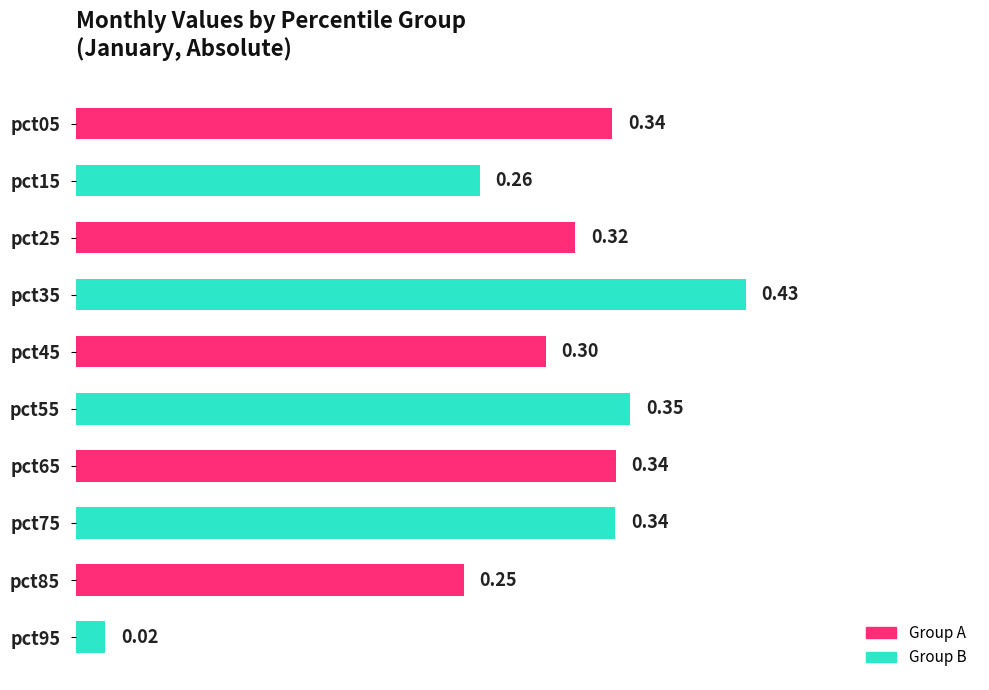

Between pct85 and pct55, which is larger?

pct55